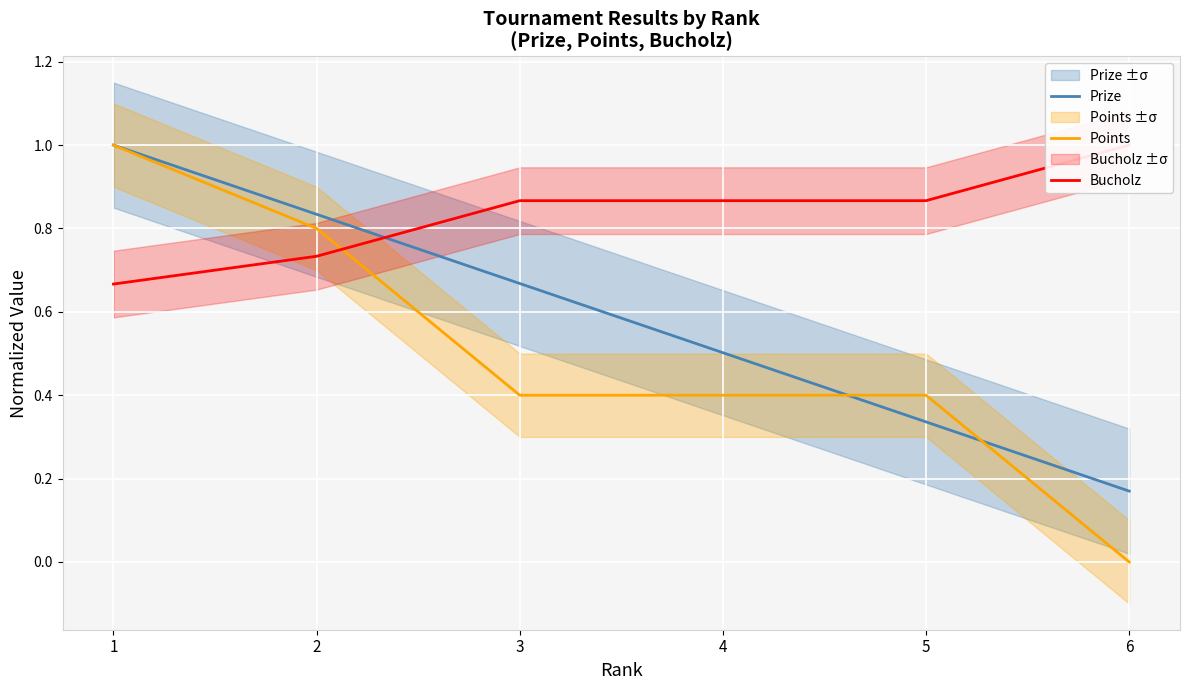

Which series ends up on top after the final intersection of Bucholz and Points?

Bucholz